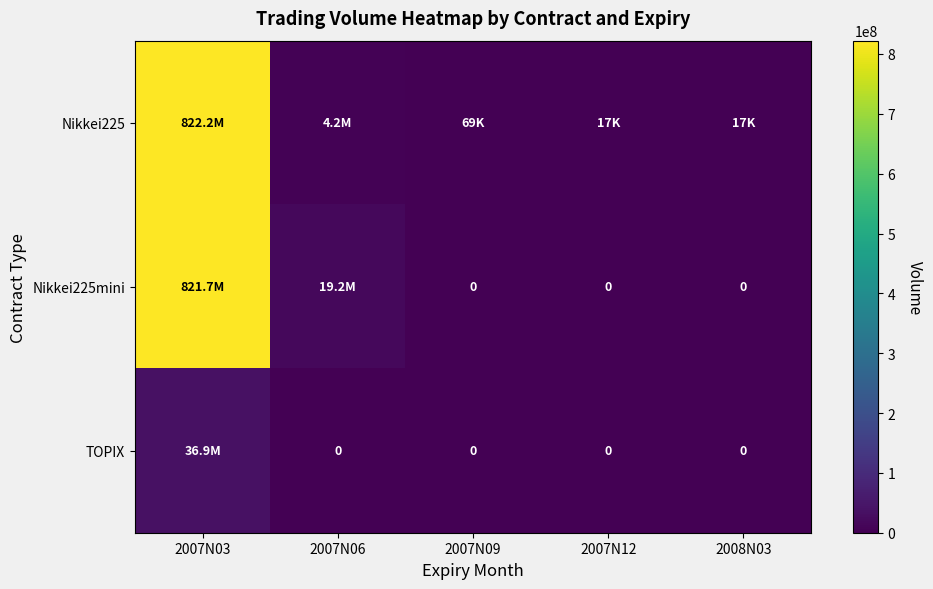

Which label corresponds to the smallest value in the chart?

2007N09